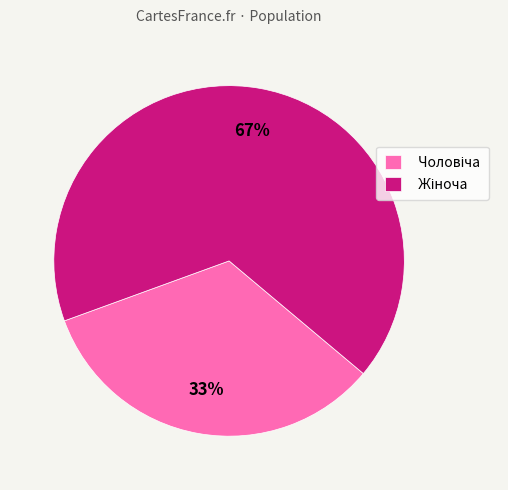

To the nearest percent, what is the average slice percentage?

50%